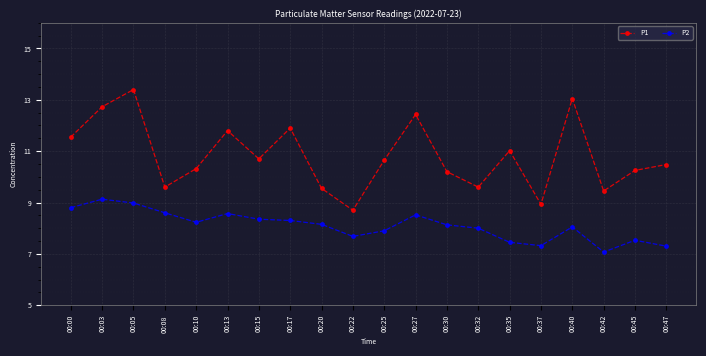

Which series has the widest spread of values?

P1